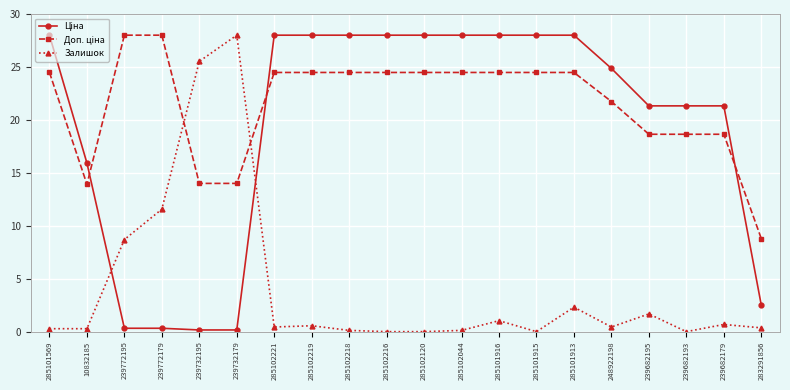

True or false: Залишок has a value of 0.4 at 283291856.

True